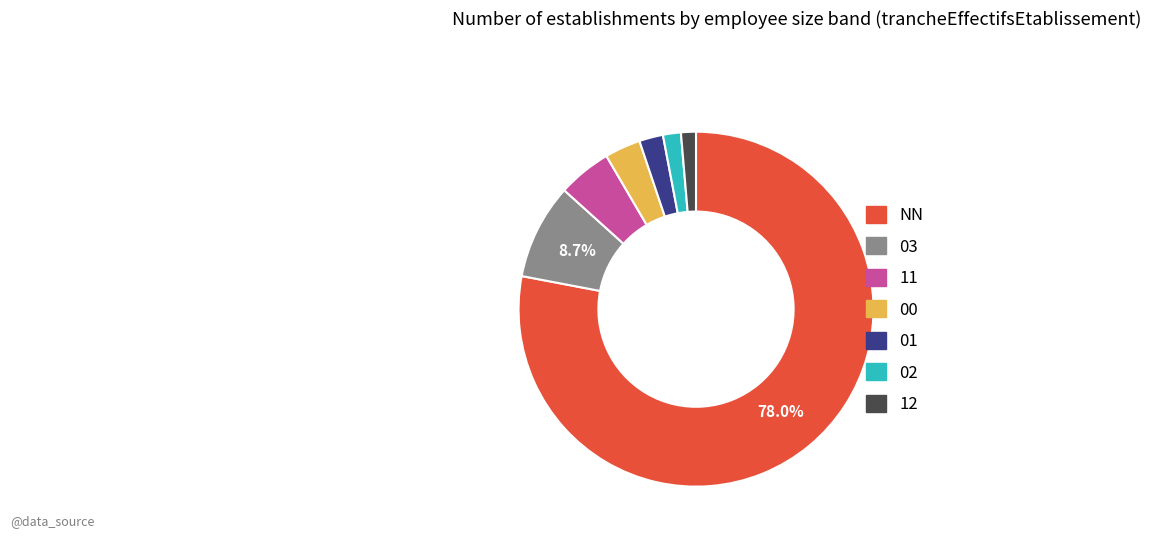

Is there a majority slice in this chart?

Yes